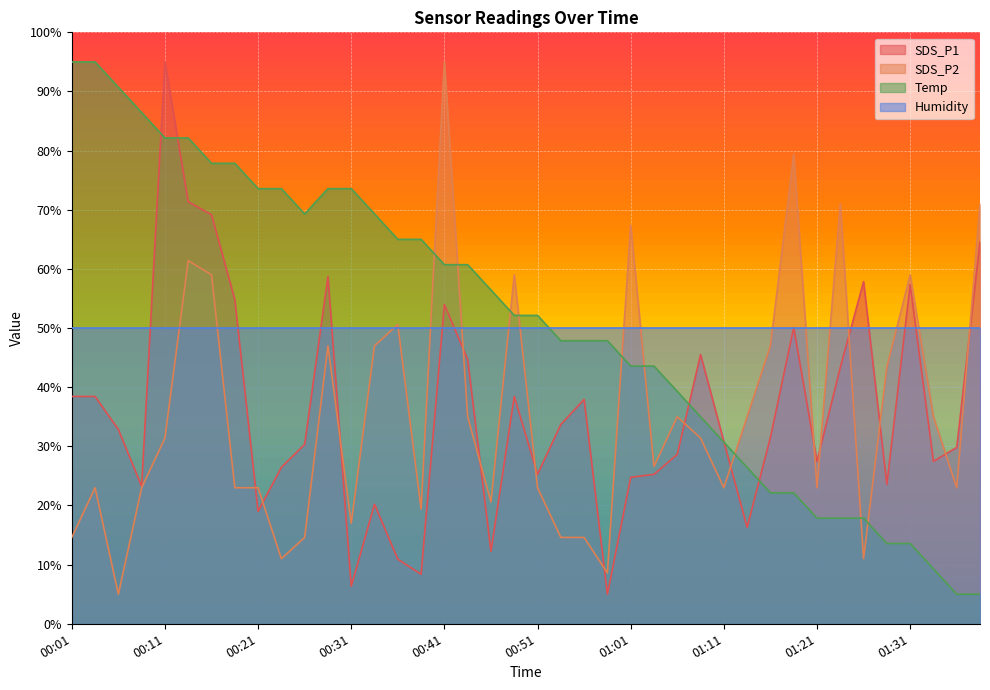

What is the value of the Temp point at the 9th from the left?

73.6